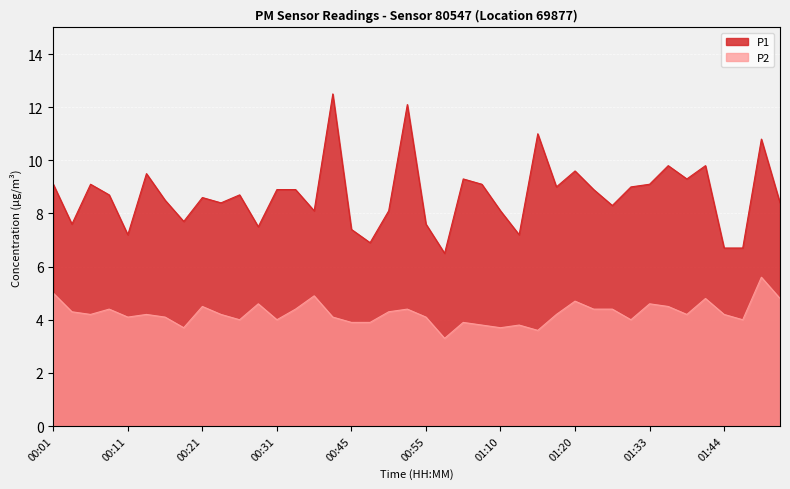

Which series has the largest total across all categories?

P1